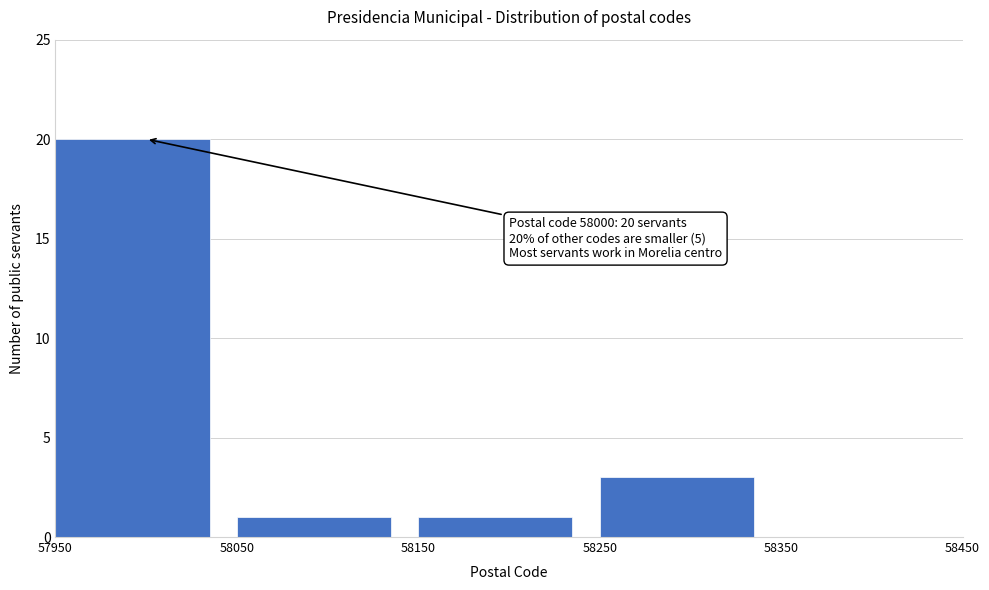

Which range on the x-axis has the tallest bar?

57950 to 58050